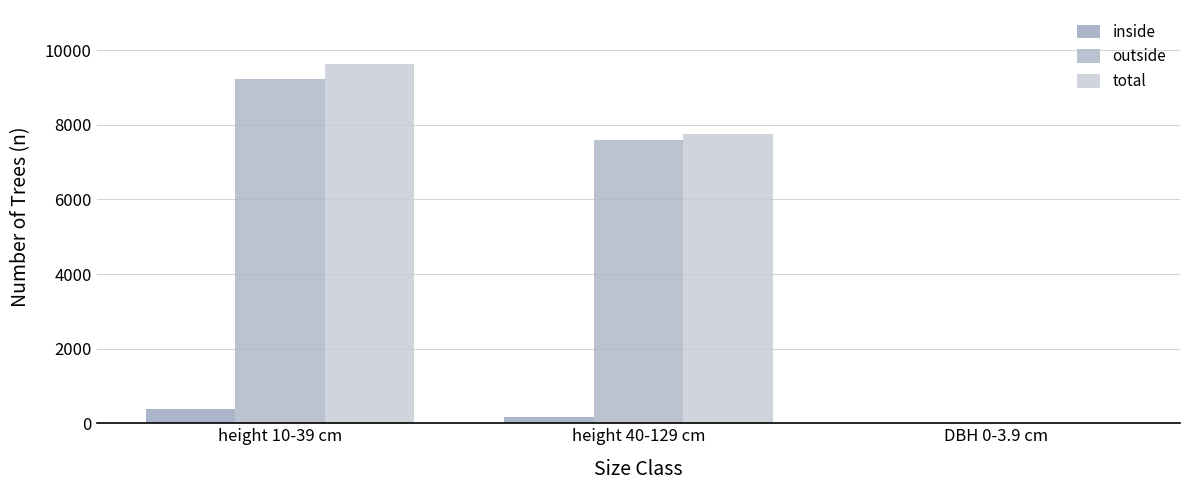

What is the maximum value for total?

9634